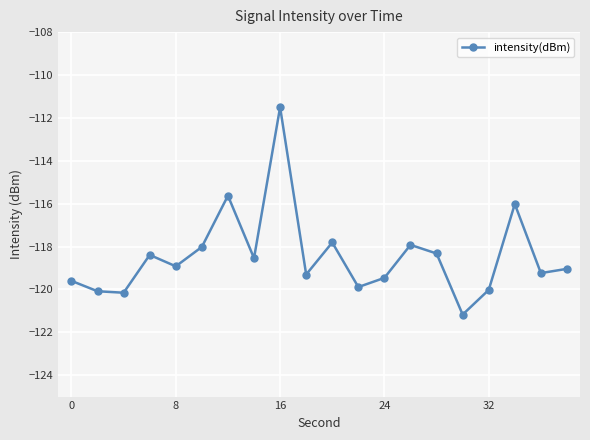

What is the value of the 18th point from the left?

-116.0